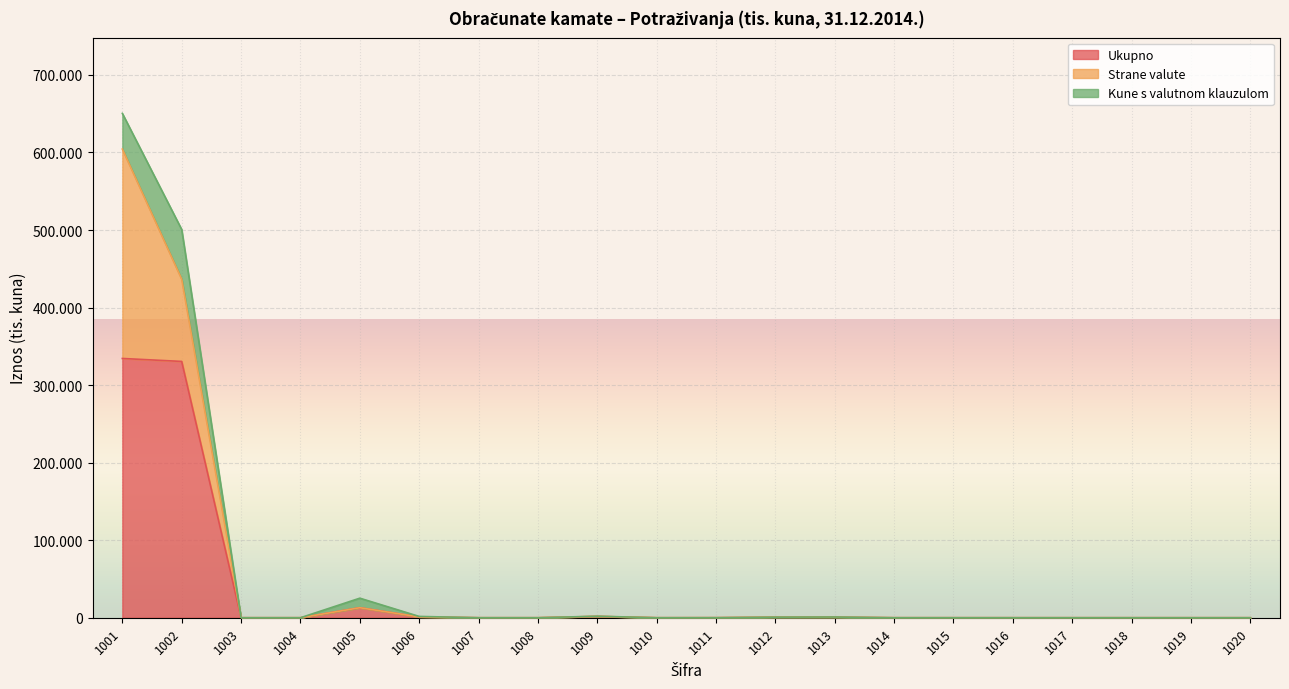

What is the sum of the Ukupno values at 1019 and 1001?

334348